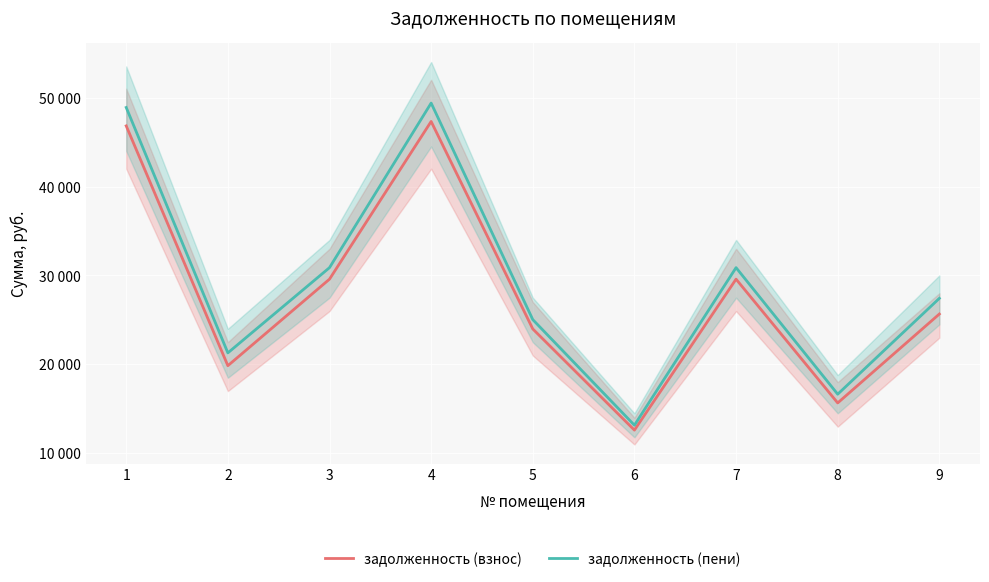

True or false: задолженность (взнос) and задолженность (пени) cross at least once.

False